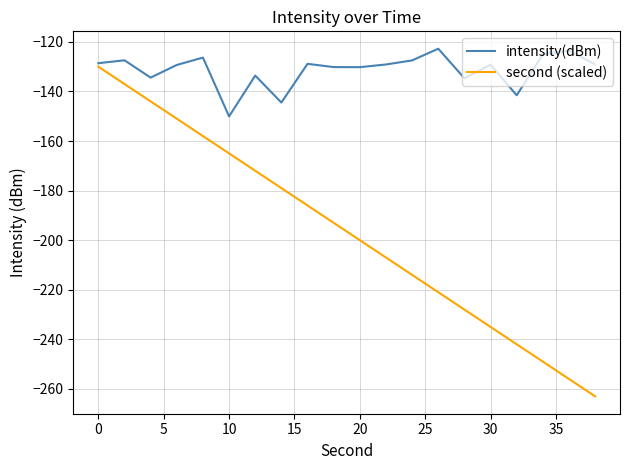

Rank the series by their average value, from highest to lowest.

intensity(dBm), second (scaled)